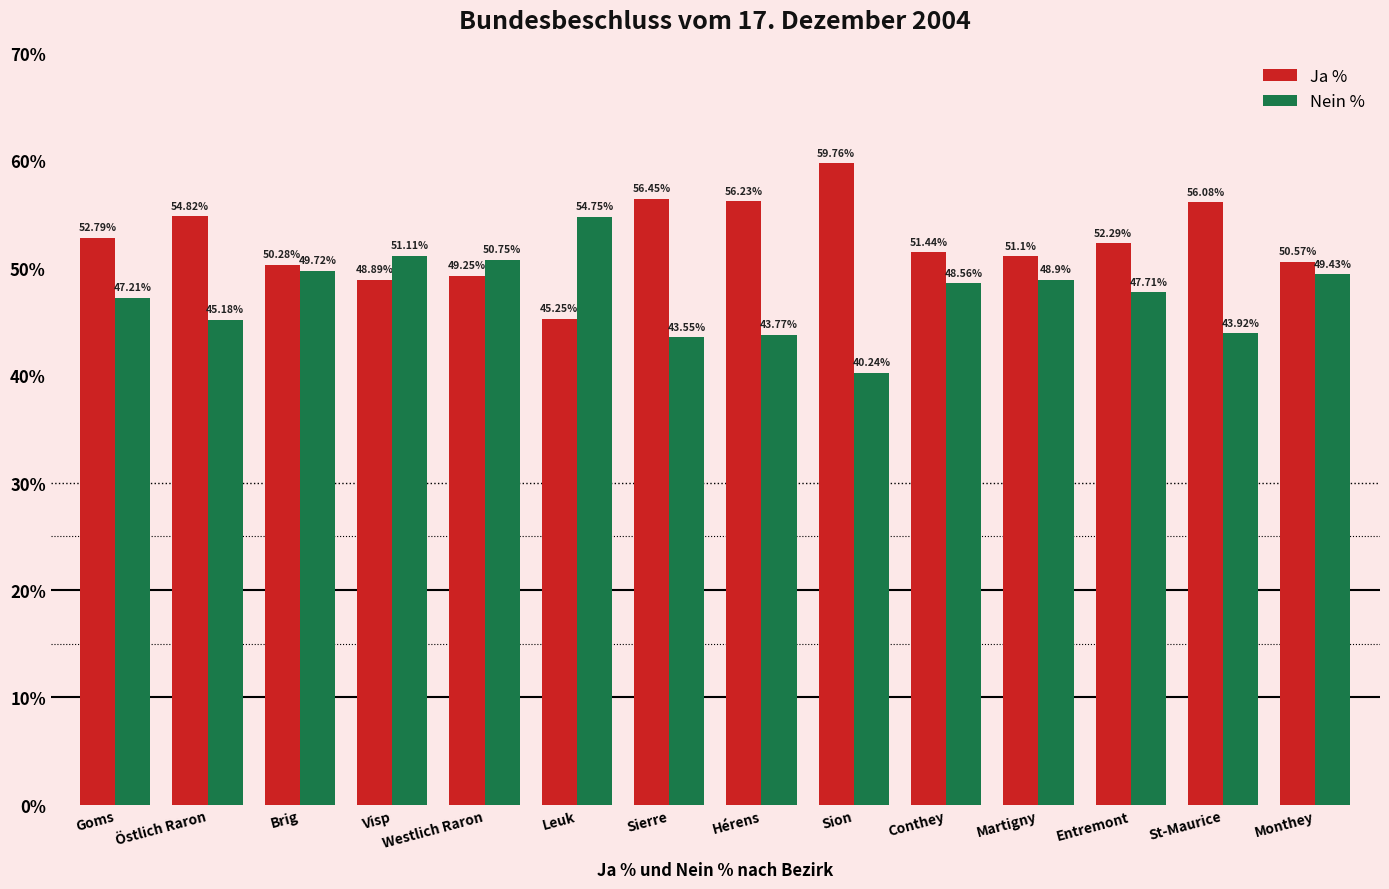

Where does the Nein % series first go above 48?

Brig